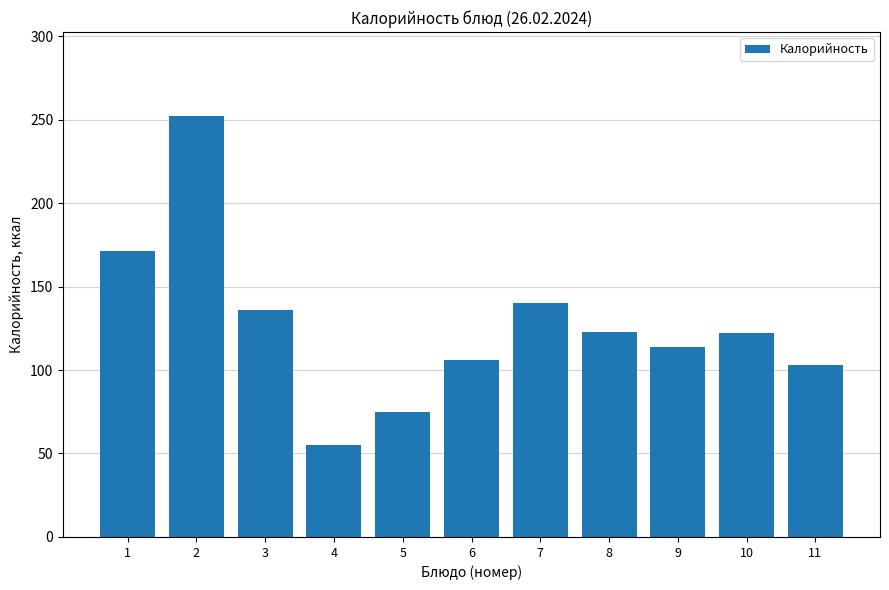

Which has a higher value, 5 or 8?

8